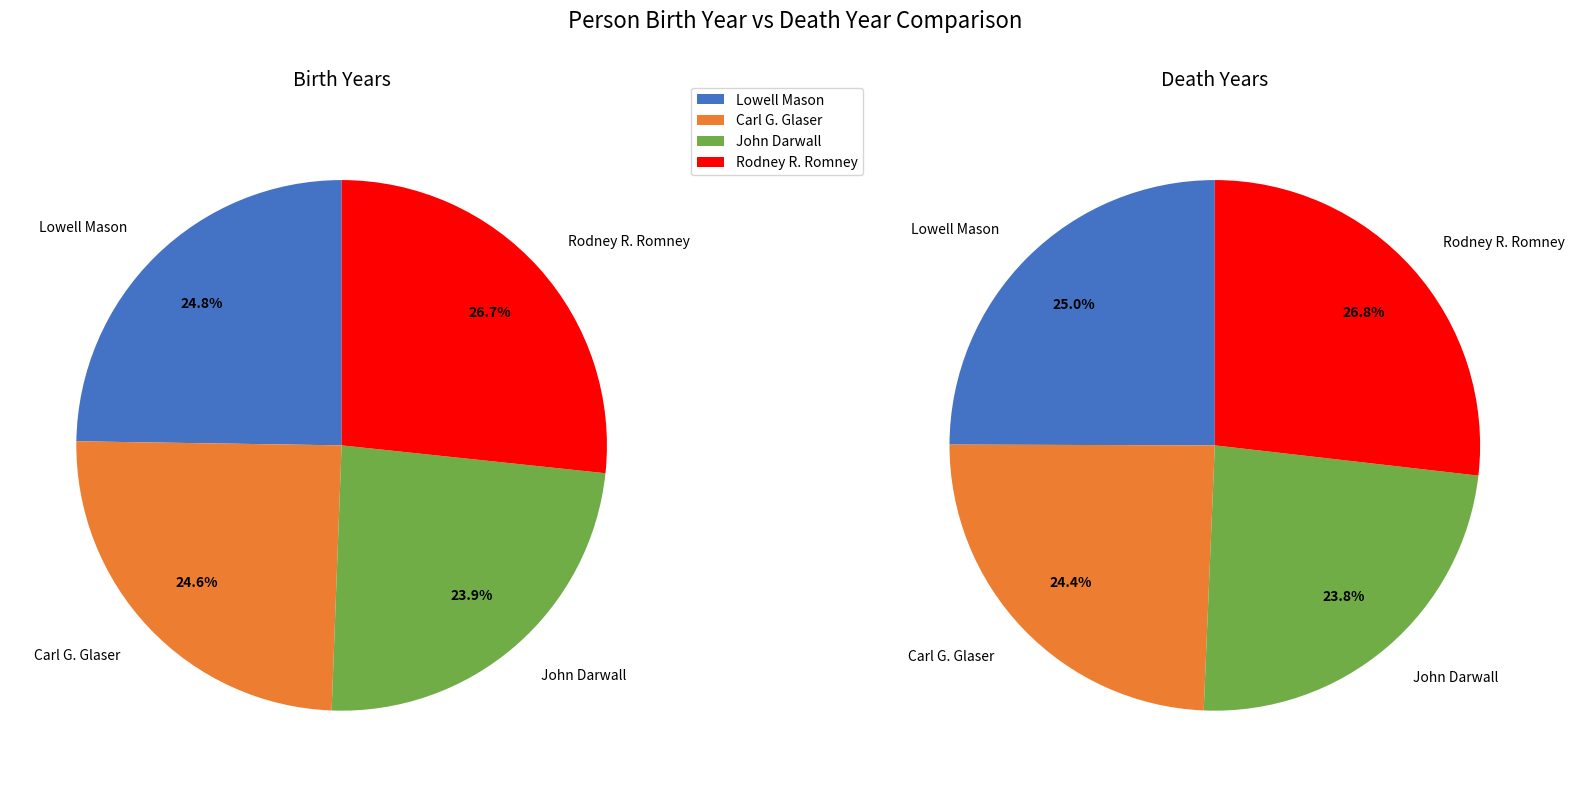

Does Rodney R. Romney account for over 50% of the chart?

No